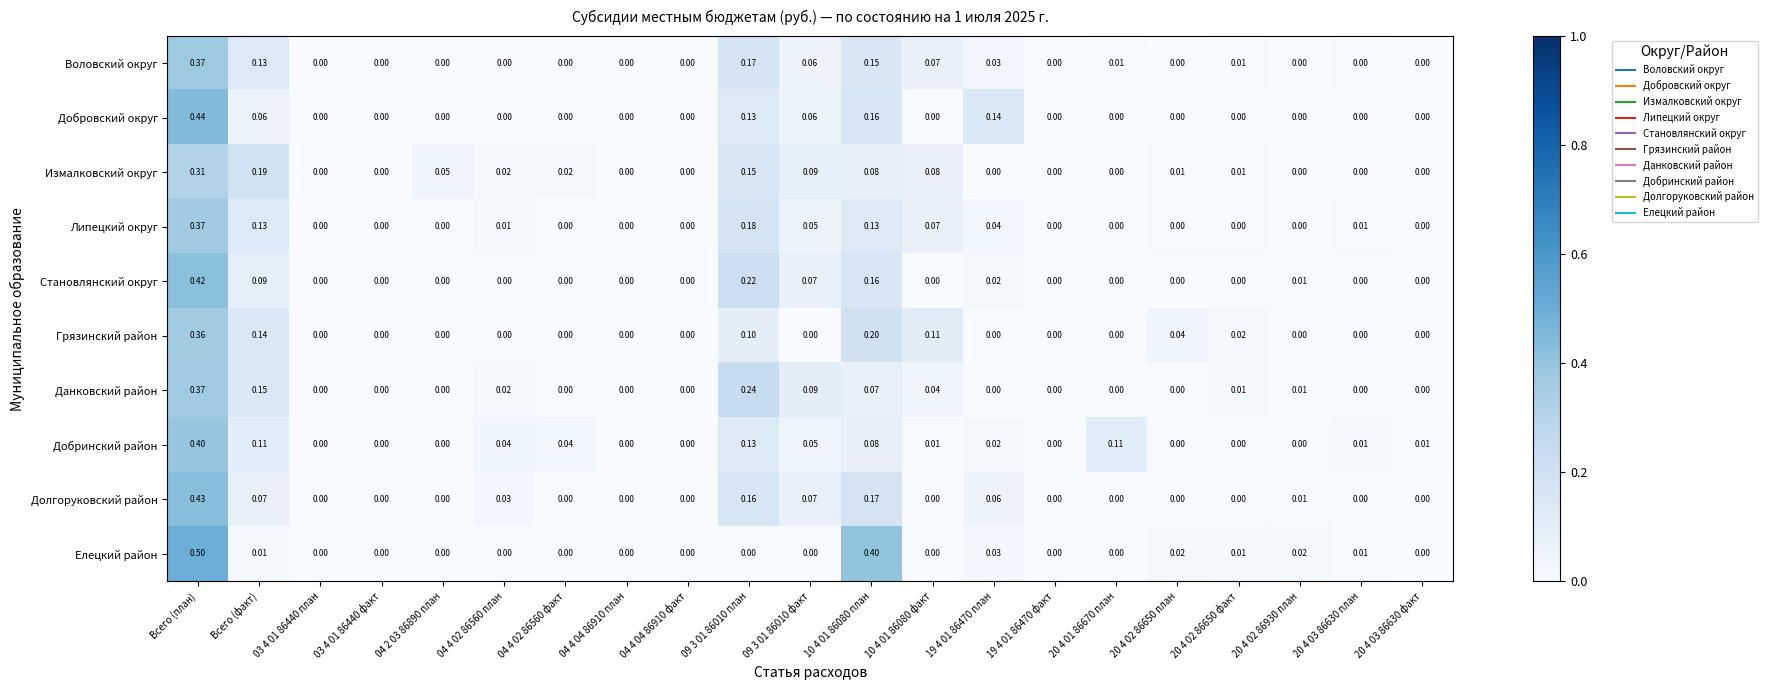

Between Всего (факт) and 03 4 01 86440 план, which series saw the biggest shift?

Измалковский округ